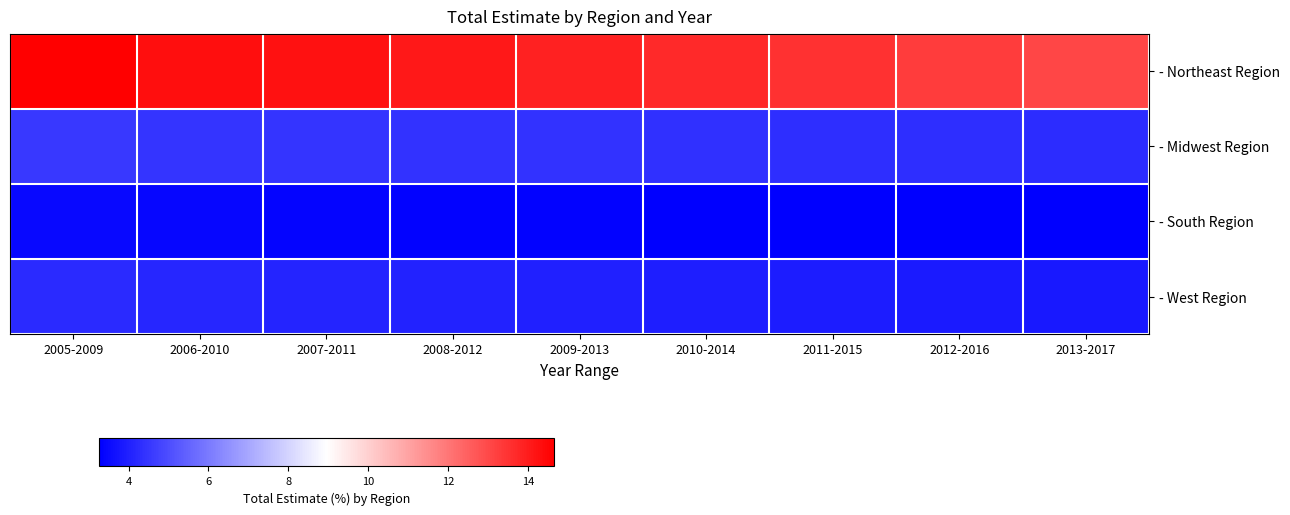

Reading left to right, extract all data points from this chart.

- Northeast Region: 2005-2009=14.7	2006-2010=14.3	2007-2011=14.2	2008-2012=14.1	2009-2013=13.9	2010-2014=13.7	2011-2015=13.5	2012-2016=13.3	2013-2017=13.1
- Midwest Region: 2005-2009=4.5	2006-2010=4.5	2007-2011=4.4	2008-2012=4.4	2009-2013=4.4	2010-2014=4.3	2011-2015=4.3	2012-2016=4.3	2013-2017=4.3
- South Region: 2005-2009=3.5	2006-2010=3.4	2007-2011=3.4	2008-2012=3.3	2009-2013=3.3	2010-2014=3.3	2011-2015=3.3	2012-2016=3.3	2013-2017=3.3
- West Region: 2005-2009=4.2	2006-2010=4.1	2007-2011=4.1	2008-2012=4.0	2009-2013=4.0	2010-2014=3.9	2011-2015=3.9	2012-2016=3.9	2013-2017=3.8